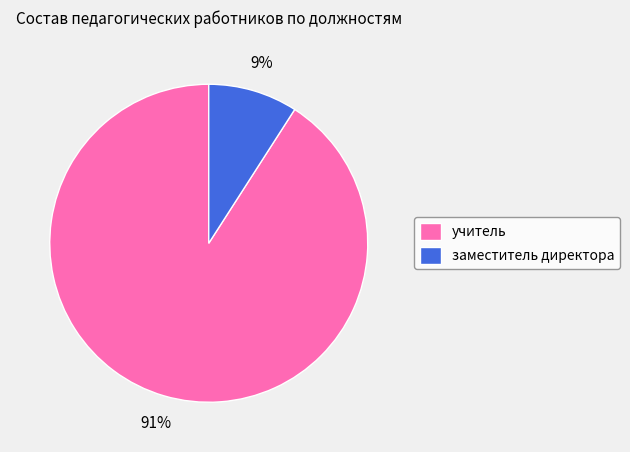

Count the number of slices in the pie.

2